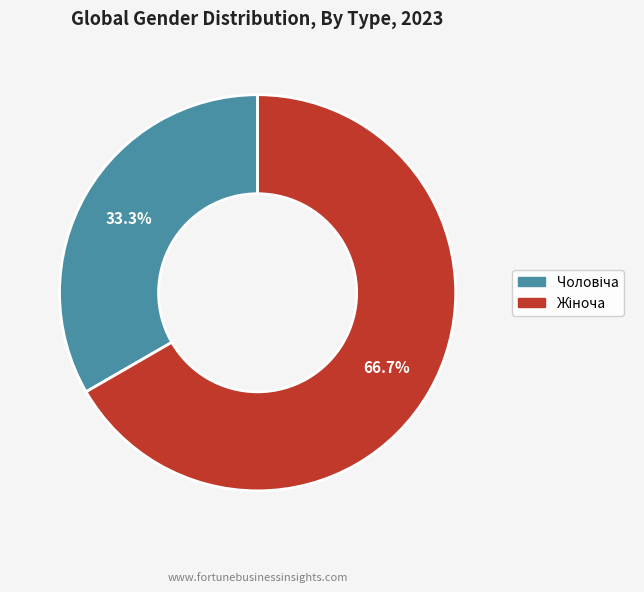

Is there any slice that represents more than half of the pie?

Yes